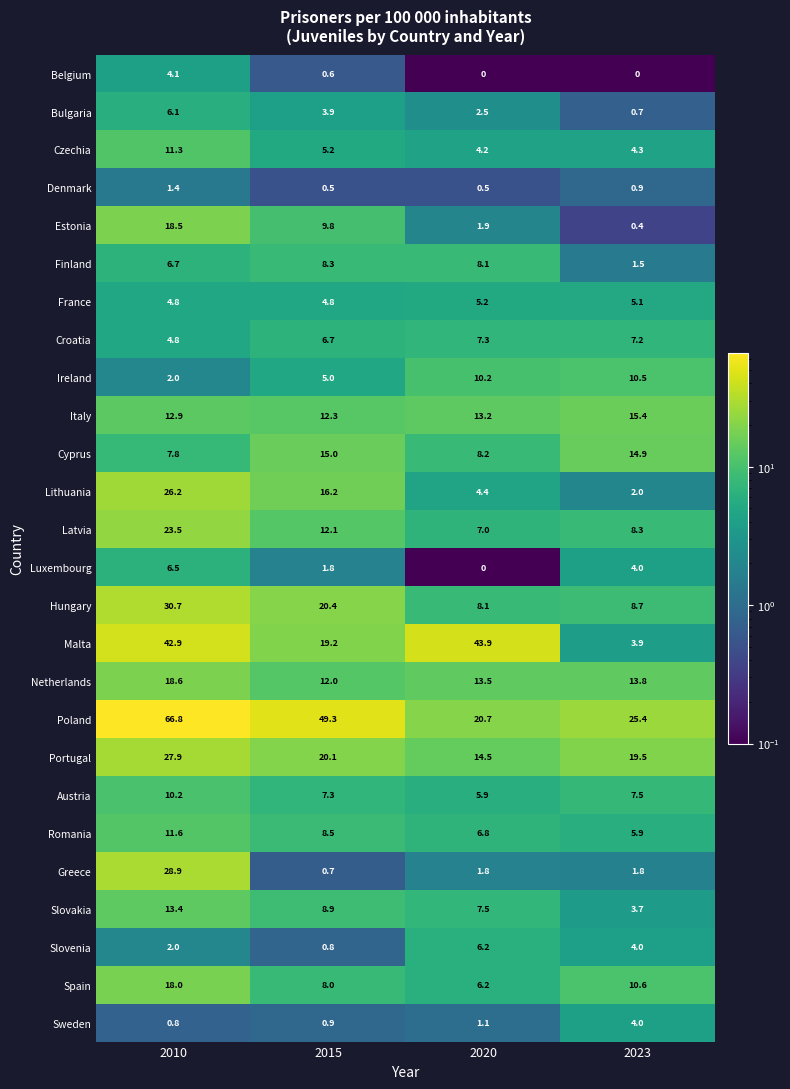

At which category is the sum across all series the highest?

2010